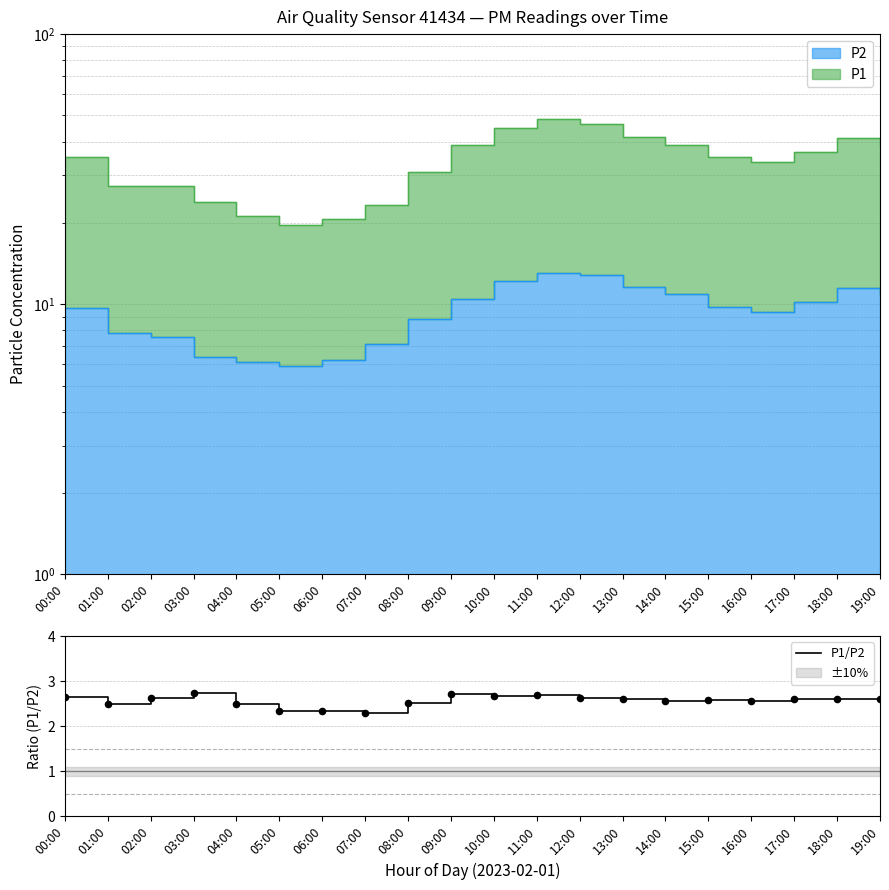

What is the ratio of the value at 14:00 to the value at 17:00?

1.0